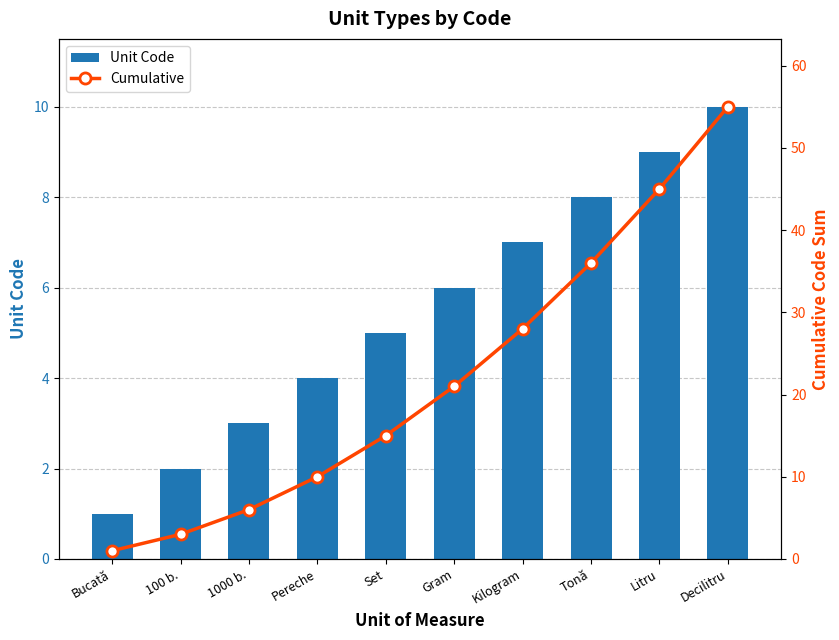

What is the label of the 5th bar from the right?

Gram